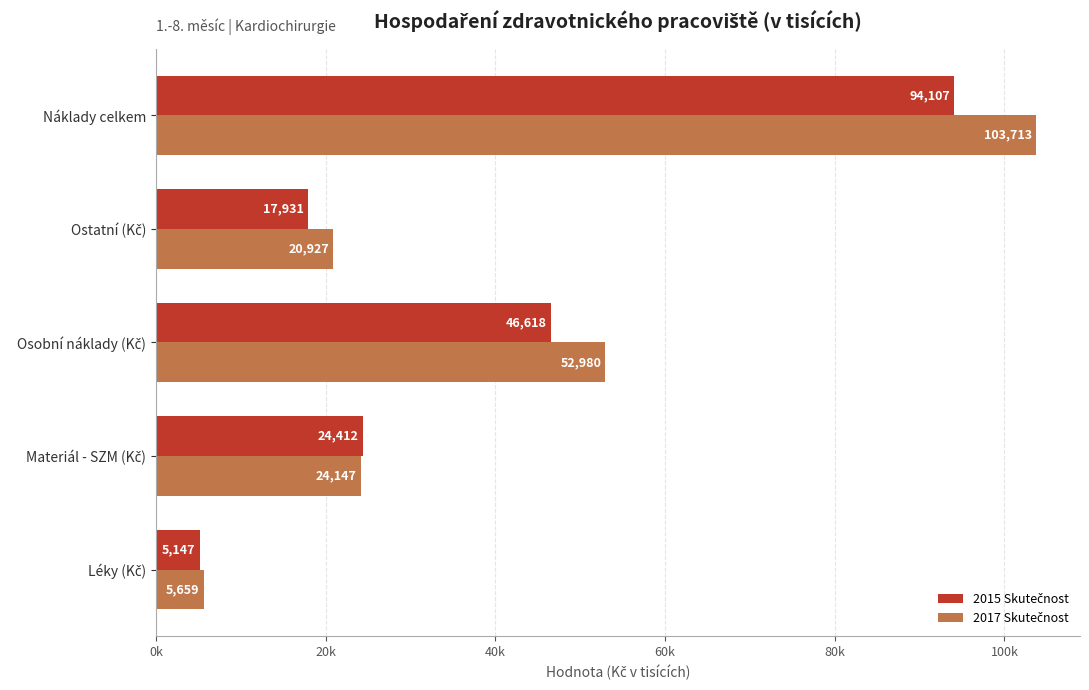

How many groups of bars are there?

5